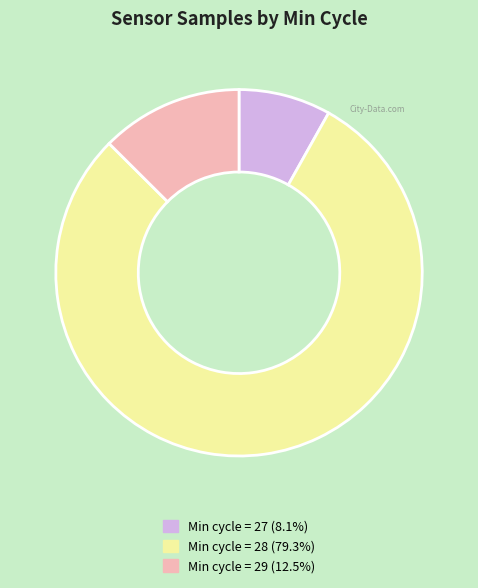

How many segments does this pie chart have?

3